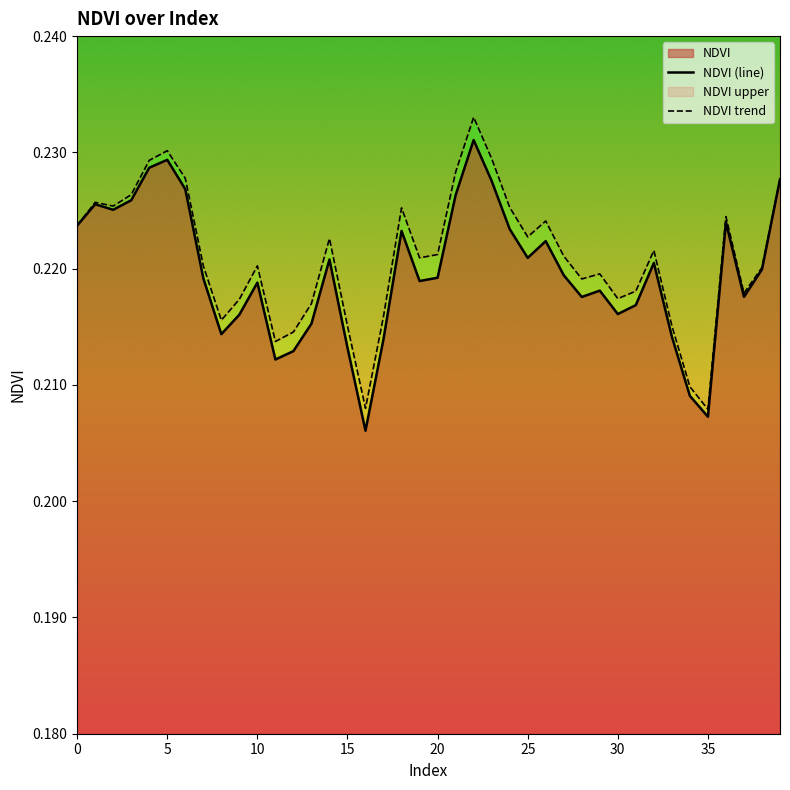

The value of NDVI trend at 0 is 0.1. True or false?

False